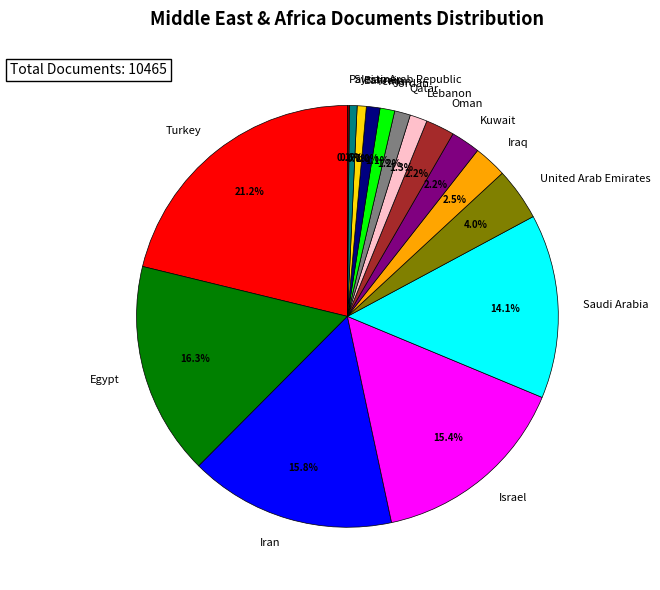

The Syrian Arab Republic slice represents 11% of the pie. True or false?

False